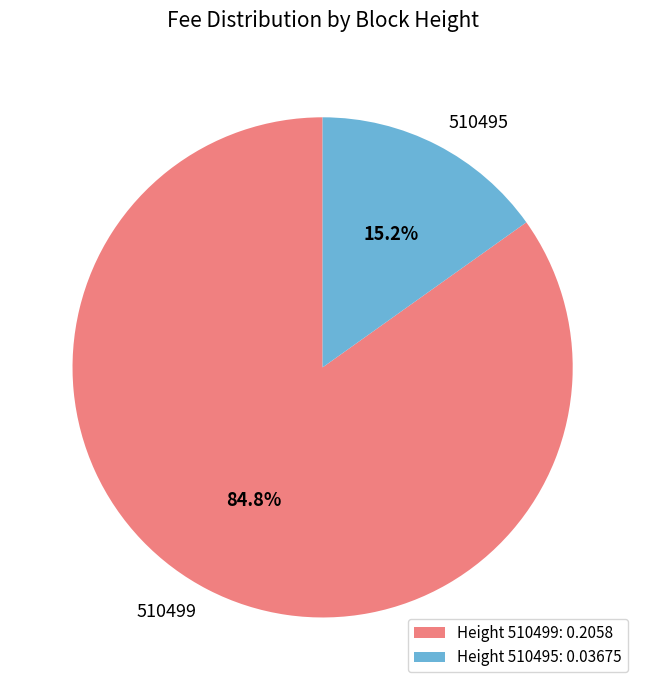

The 510495 slice represents 15% of the pie. True or false?

True